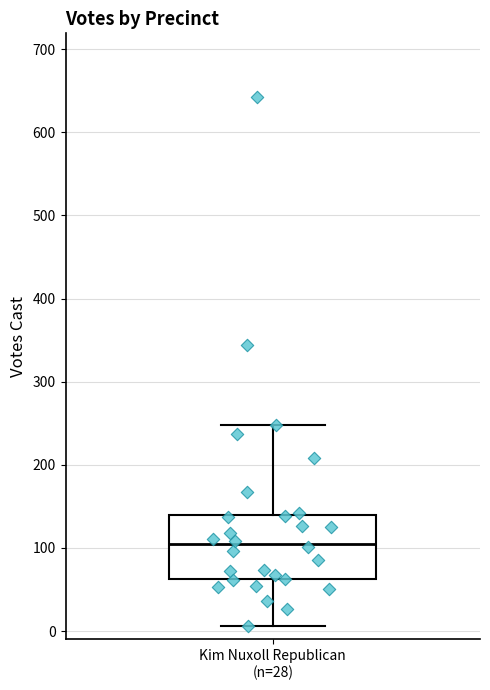

Read this box plot against the y-axis: the position of the median line, the range covered by the box, and the ends of both whiskers. The values are not printed on the chart, so give them approximately, as read against the axis.

median 100, box 60 to 140, whiskers 10 to 250